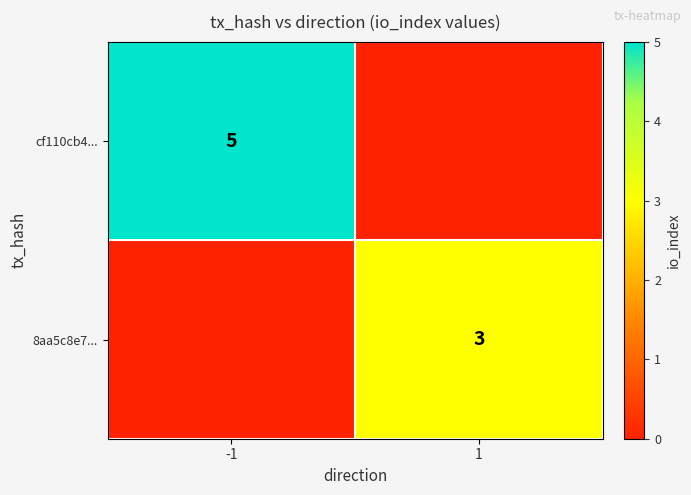

The value of cf110cb4... at -1 is 5. True or false?

True